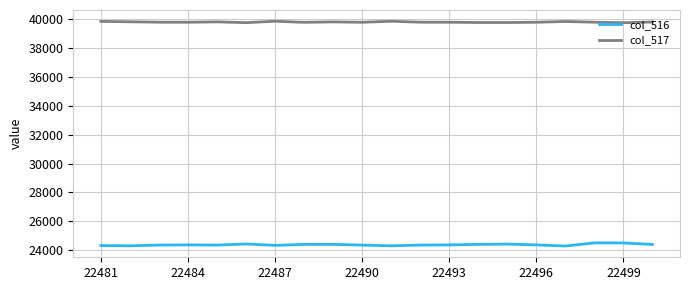

Which series has the largest range (max minus min)?

col_516